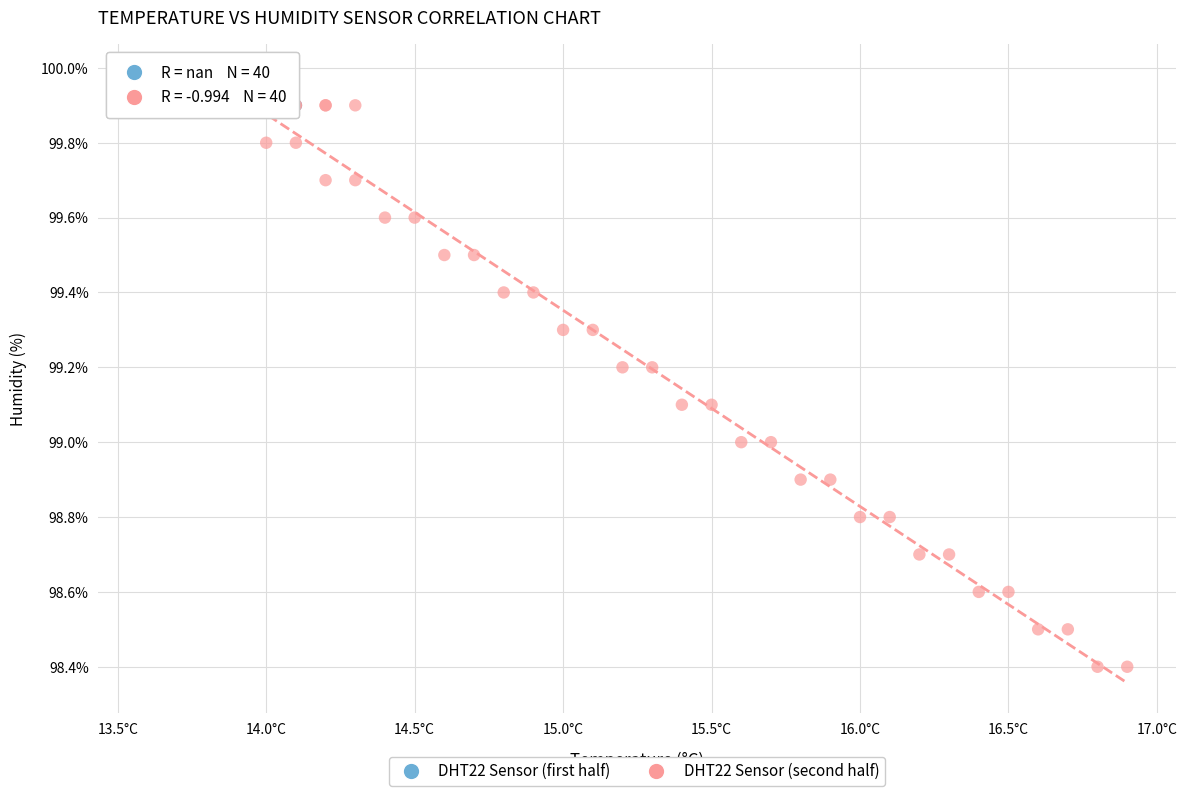

Which series reaches the minimum Y coordinate?

DHT22 Sensor (second half)